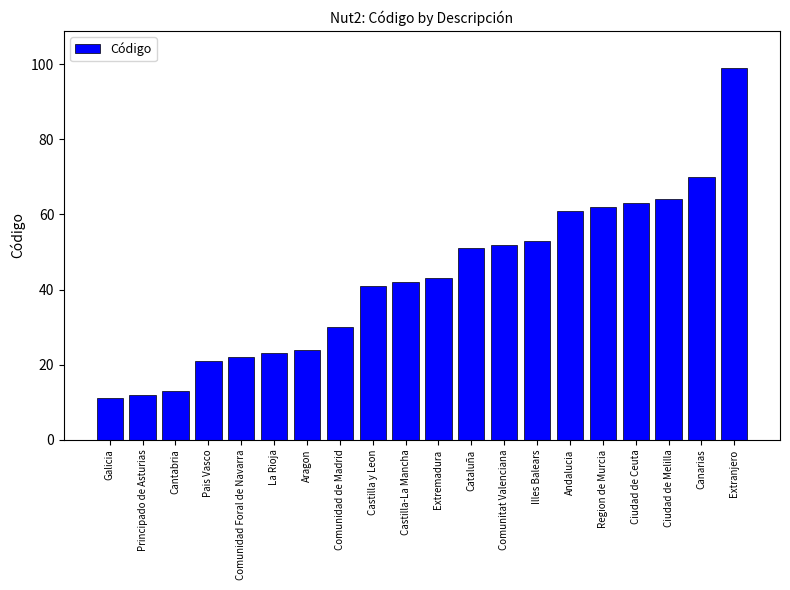

True or false: the data shows 109 at Region de Murcia.

False